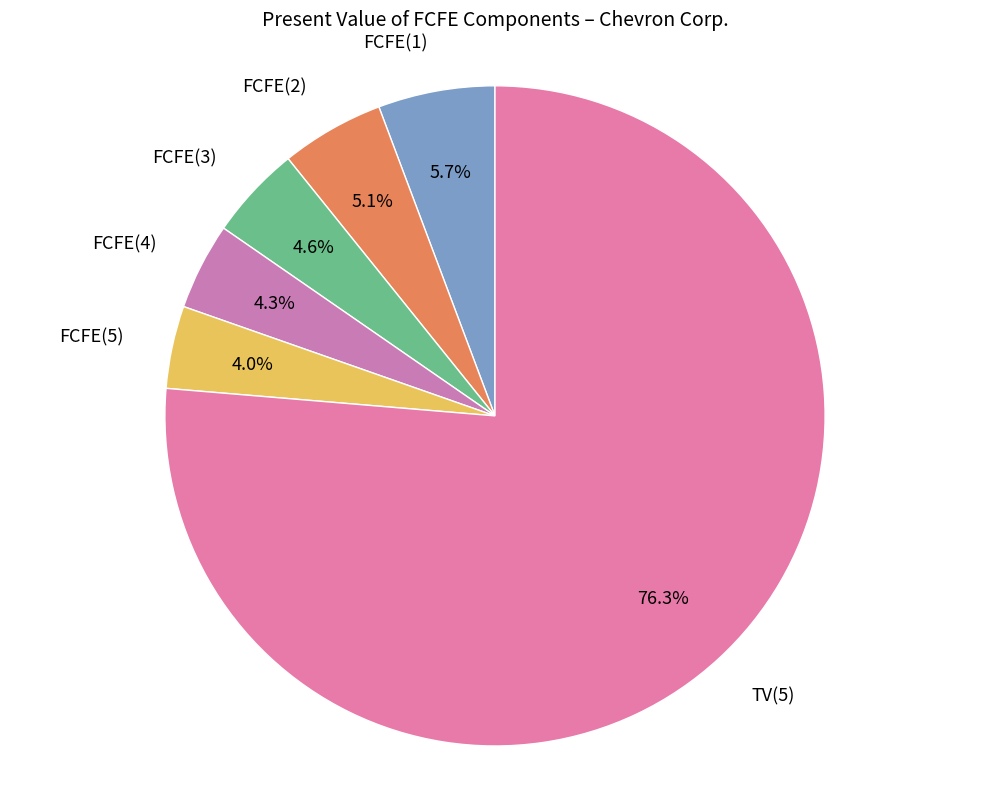

To the nearest percent, what portion does FCFE(2) represent?

5%